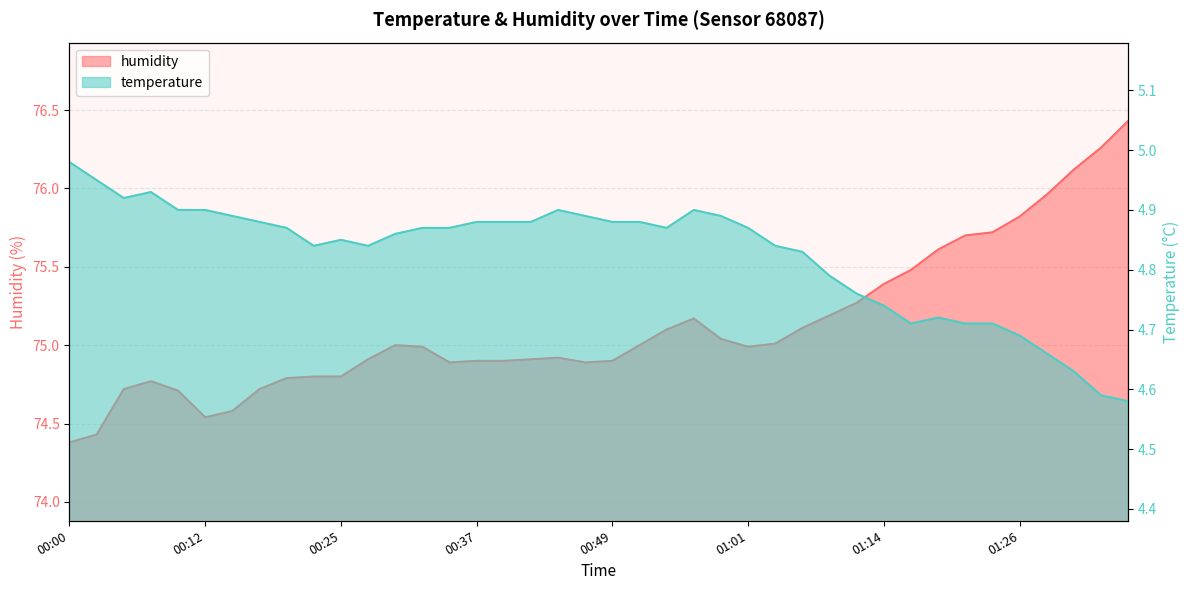

What is the label of the 28th point from the right?

00:30